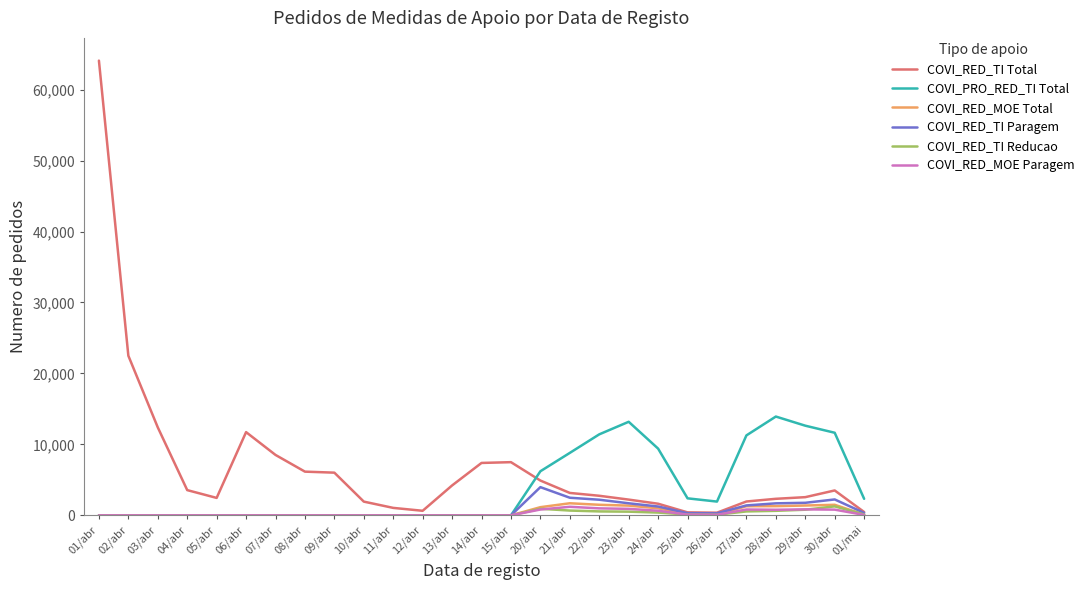

What are all the series names shown in the legend?

COVI_RED_TI Total, COVI_PRO_RED_TI Total, COVI_RED_MOE Total, COVI_RED_TI Paragem, COVI_RED_TI Reducao, COVI_RED_MOE Paragem